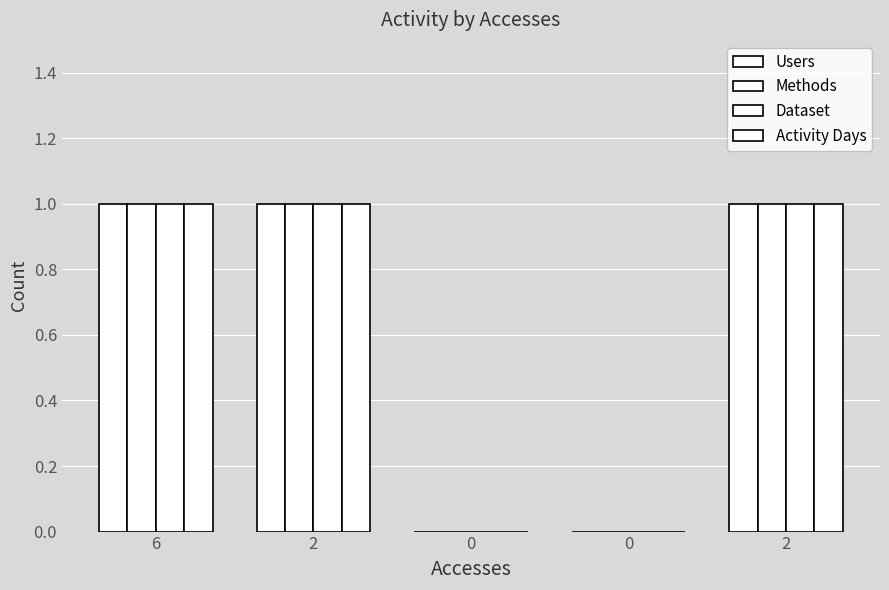

At which category is the sum across all series the highest?

6